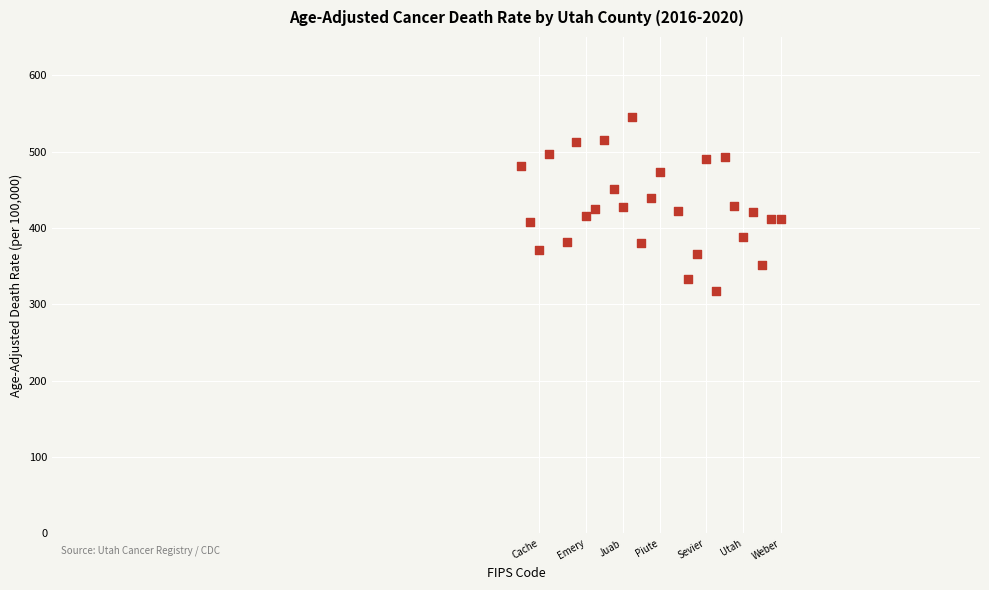

What is the range of Y values (max minus min)?

228.3